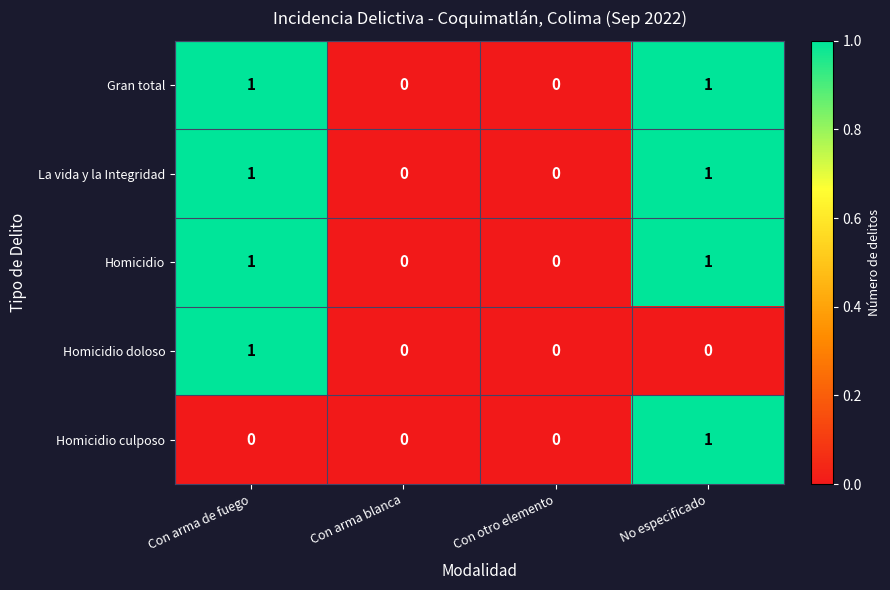

What is the total value across all series at Con arma de fuego?

4